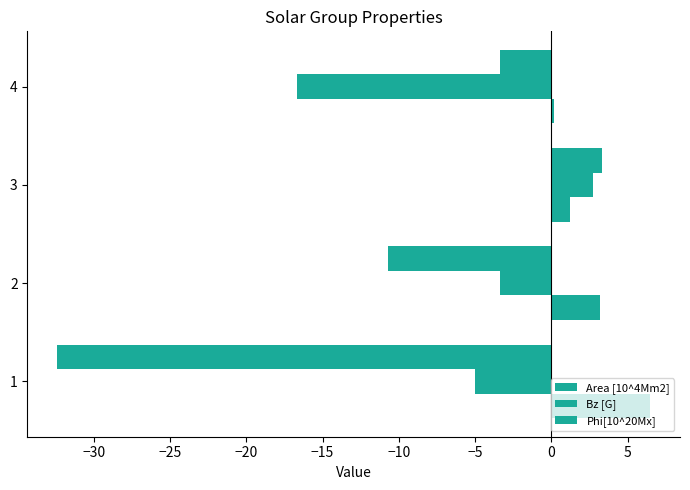

Which series has the largest total across all categories?

Area [10^4Mm2]